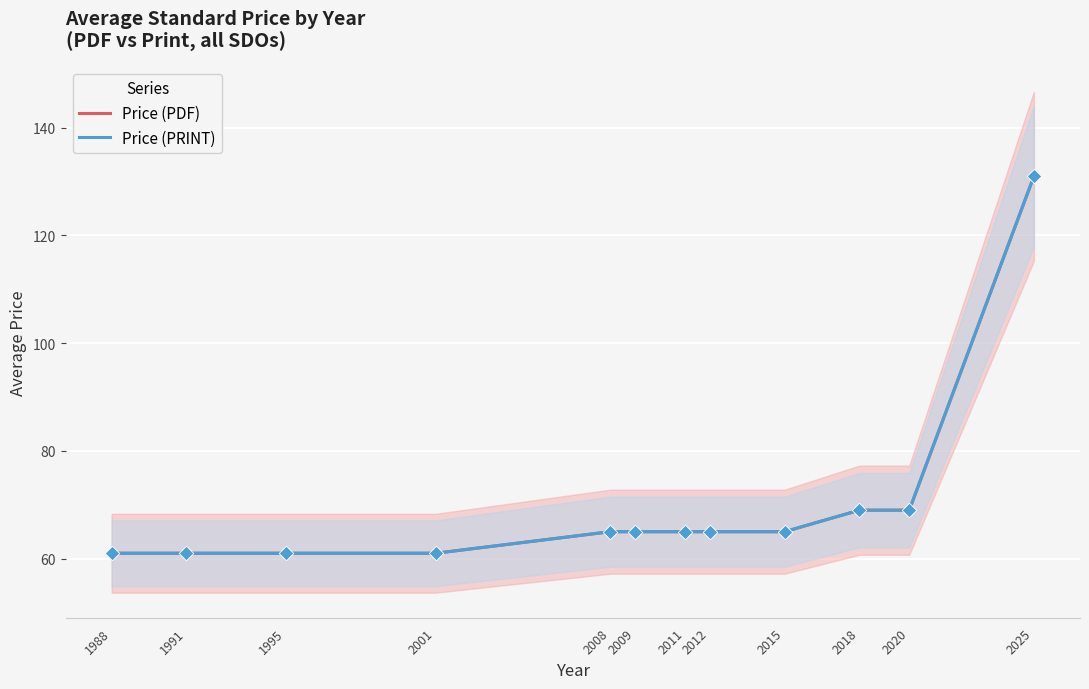

Which series has the largest total across all categories?

Price (PDF)